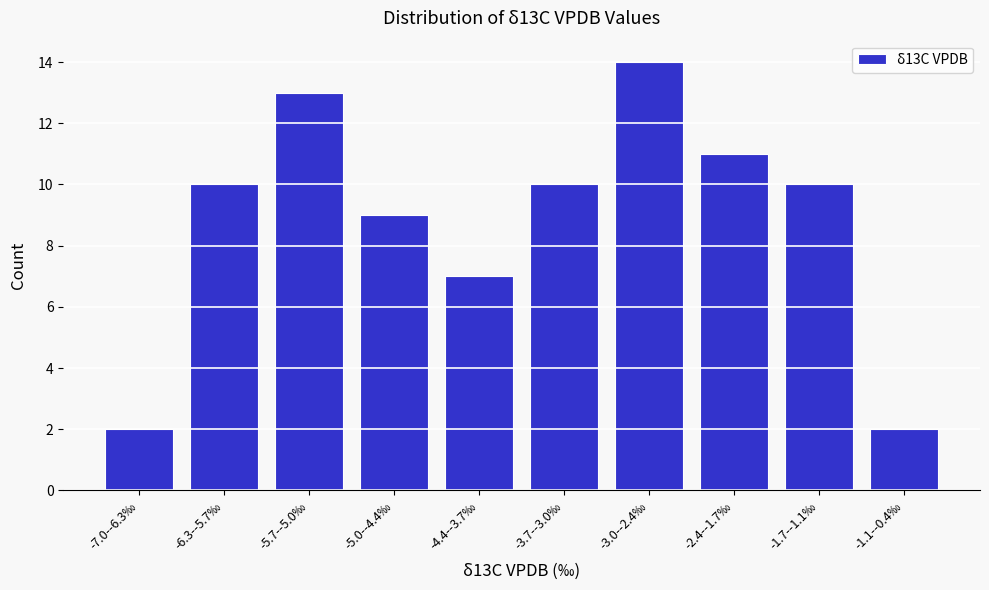

Reading left to right, list all the values displayed in this chart.

2	10	13	9	7	10	14	11	10	2